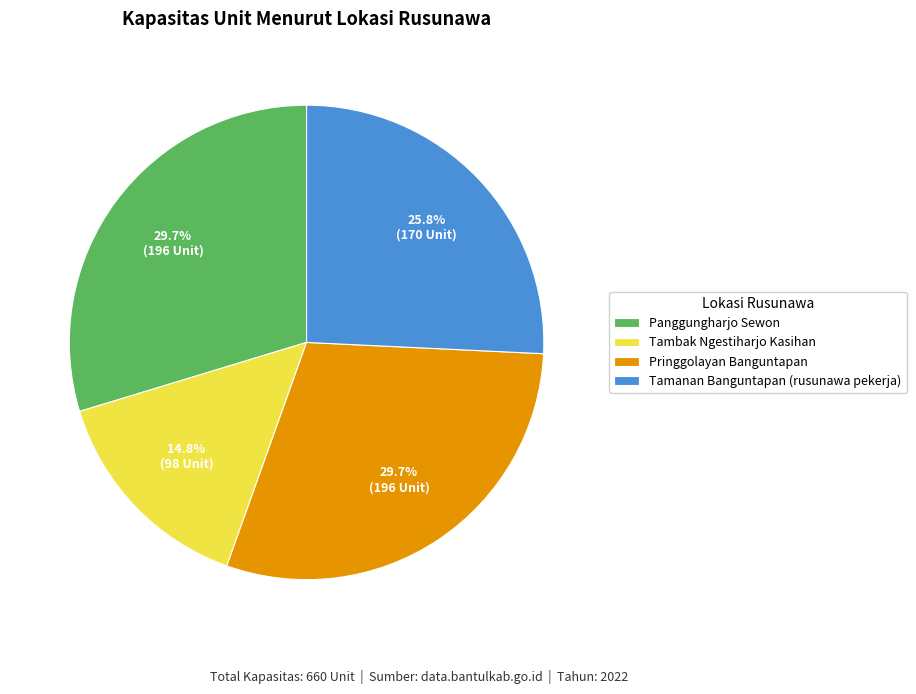

Do Tamanan Banguntapan (rusunawa pekerja) and Pringgolayan Banguntapan together represent more than half of the pie?

Yes